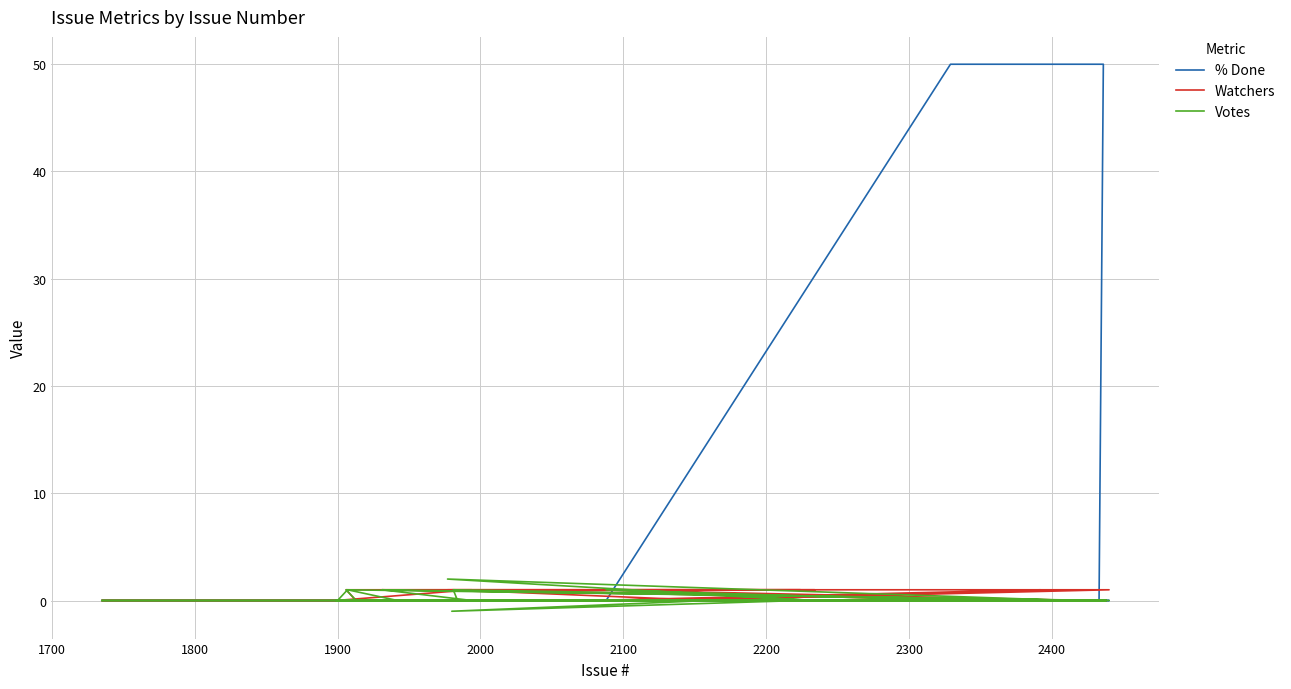

Between which two adjacent categories do % Done and Votes first intersect?

2000 and 2100